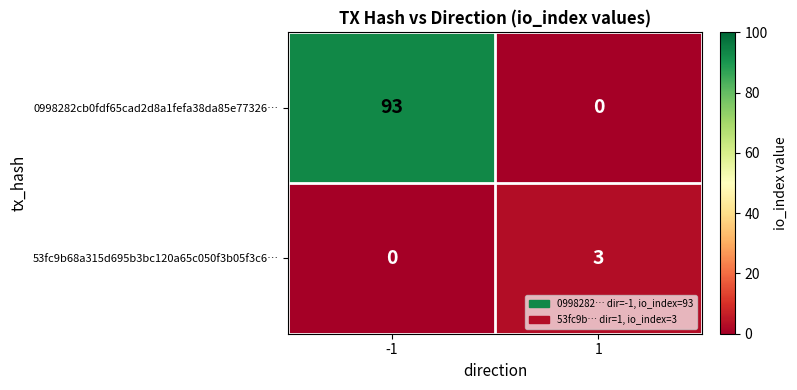

Rank the series by their maximum value, from lowest to highest.

53fc9b68a315d695b3bc120a65c050f3b05f3c6…, 0998282cb0fdf65cad2d8a1fefa38da85e77326…